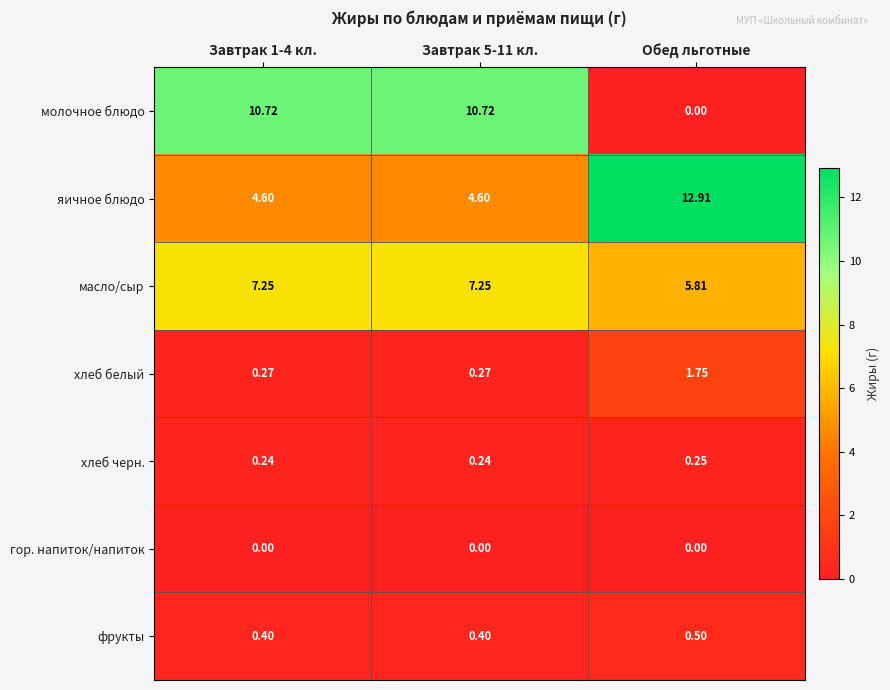

Between Завтрак 5-11 кл. and Обед льготные, which series saw the biggest shift?

молочное блюдо